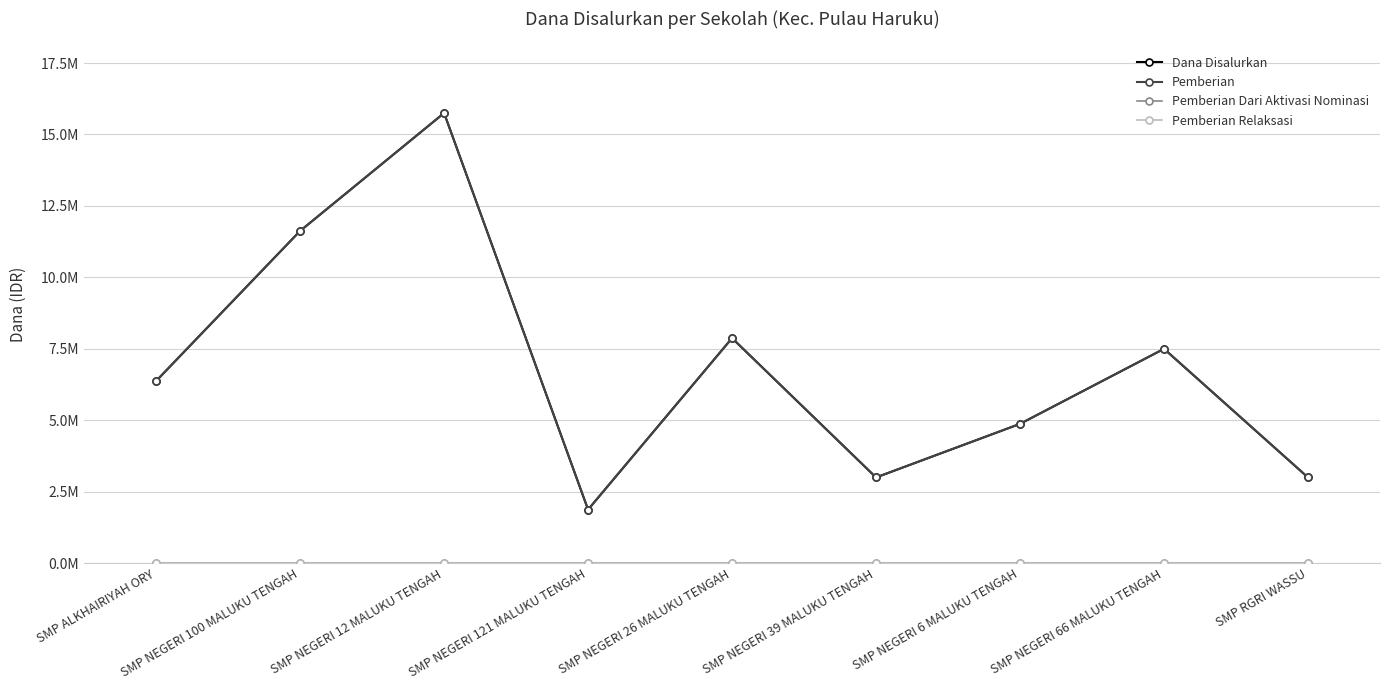

Does the chart have visible grid lines?

Yes